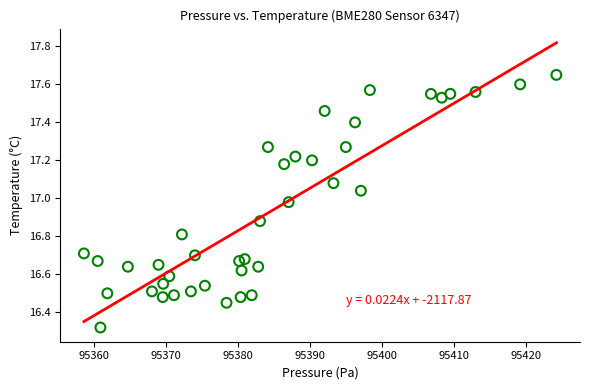

What is the range of X values (max minus min)?

65.6